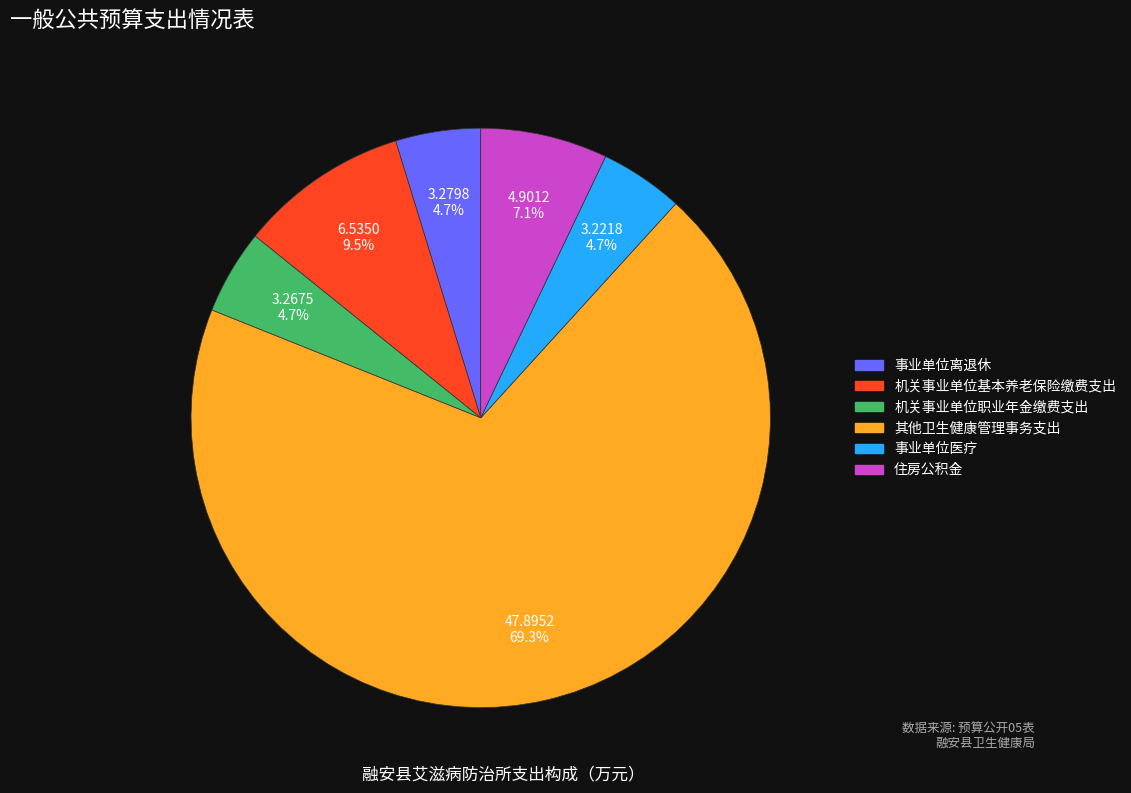

What portion of the pie excludes 住房公积金?

92.9%